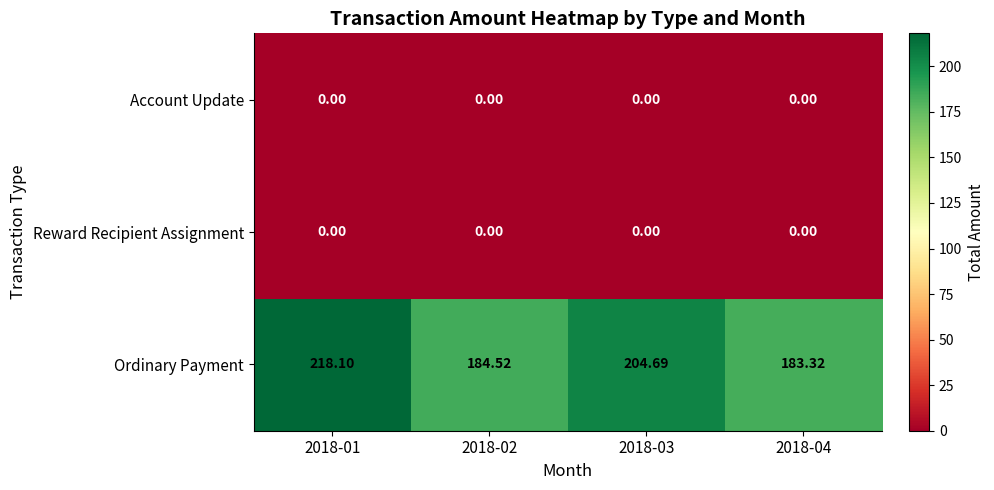

Which series has the widest spread of values?

Ordinary Payment